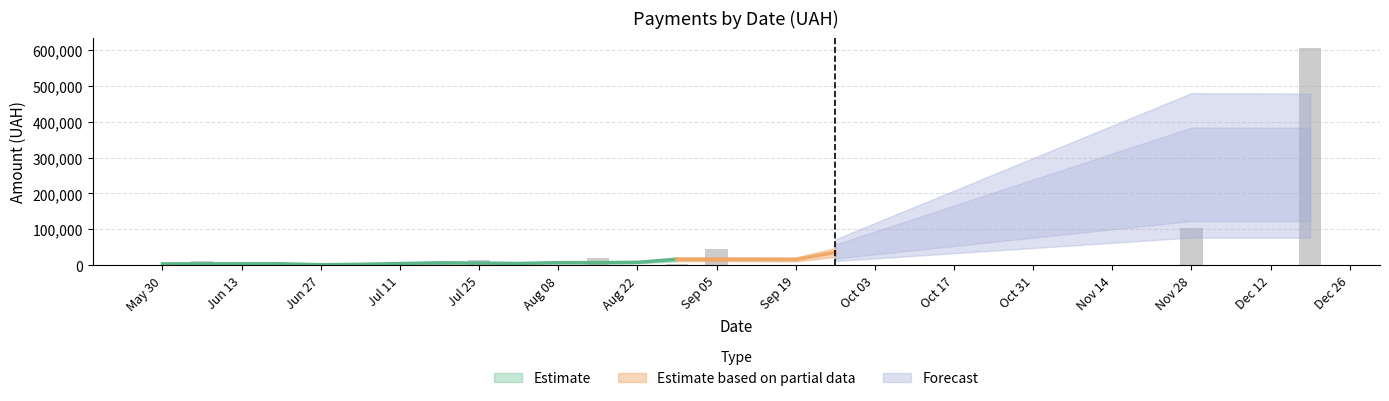

How many data points does each series have?

40